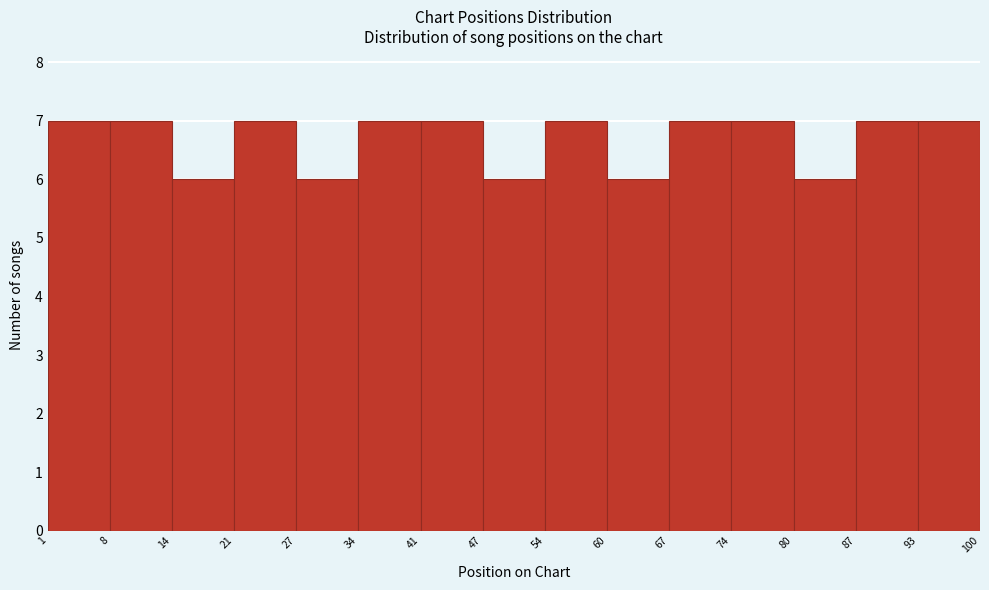

Reading left to right, transcribe this chart: for each bar, give the range it covers on the x-axis and its height. The values are not printed on the chart, so give them approximately, as read against the axis.

1 to 8: 7
8 to 14: 7
14 to 21: 6
21 to 27: 7
27 to 34: 6
34 to 41: 7
41 to 47: 7
47 to 54: 6
54 to 60: 7
60 to 67: 6
67 to 74: 7
74 to 80: 7
80 to 87: 6
87 to 93: 7
93 to 100: 7